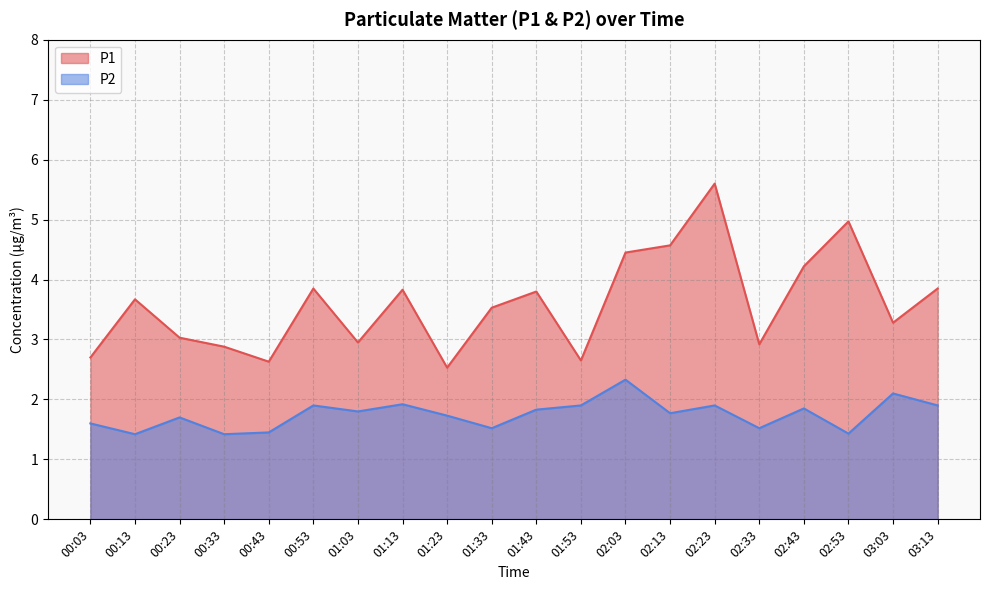

Is it true that P2 equals 1.8 at 01:43?

True